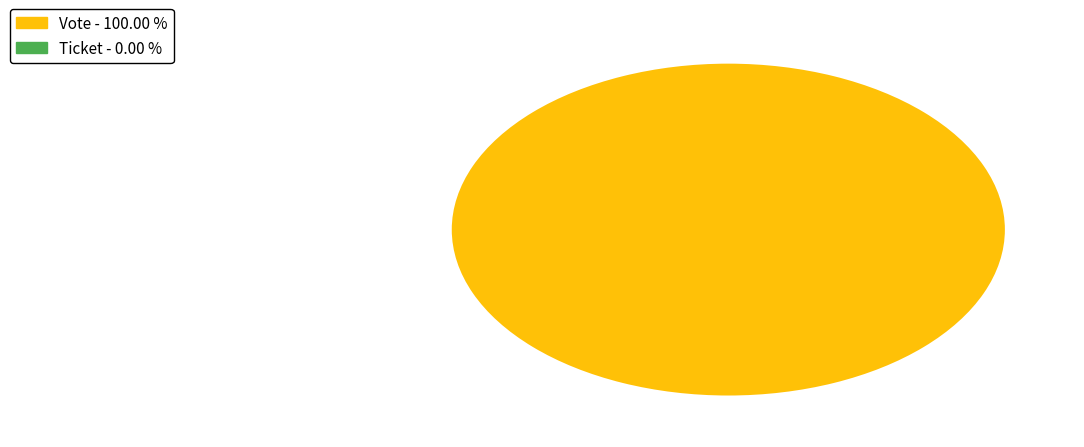

To the nearest percent, what is the average slice percentage?

50%